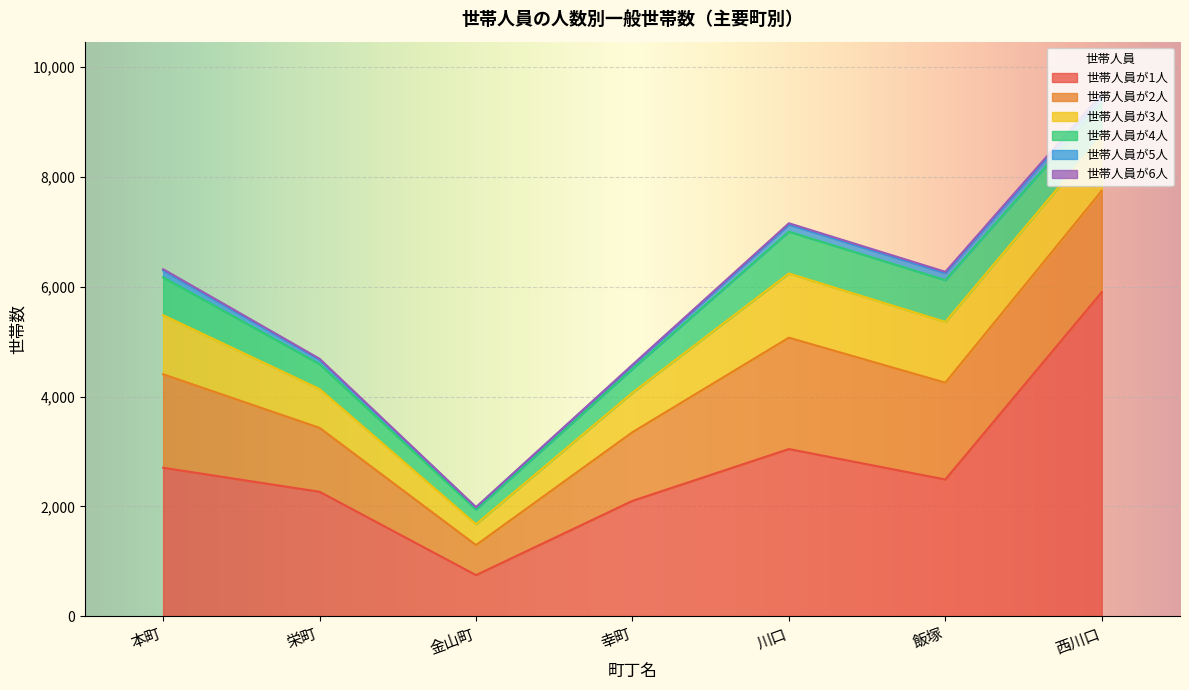

Read the 世帯人員が5人 value at 本町.

127